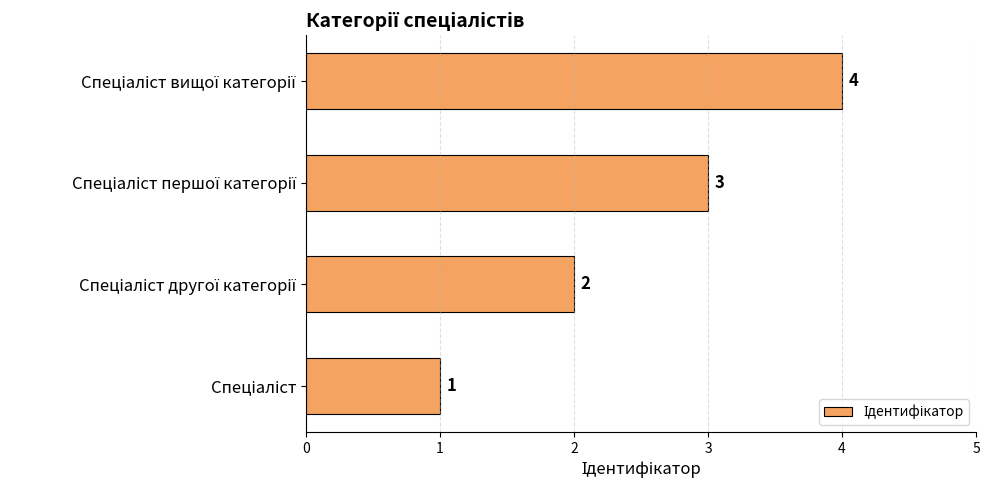

How many bars are there in total?

4